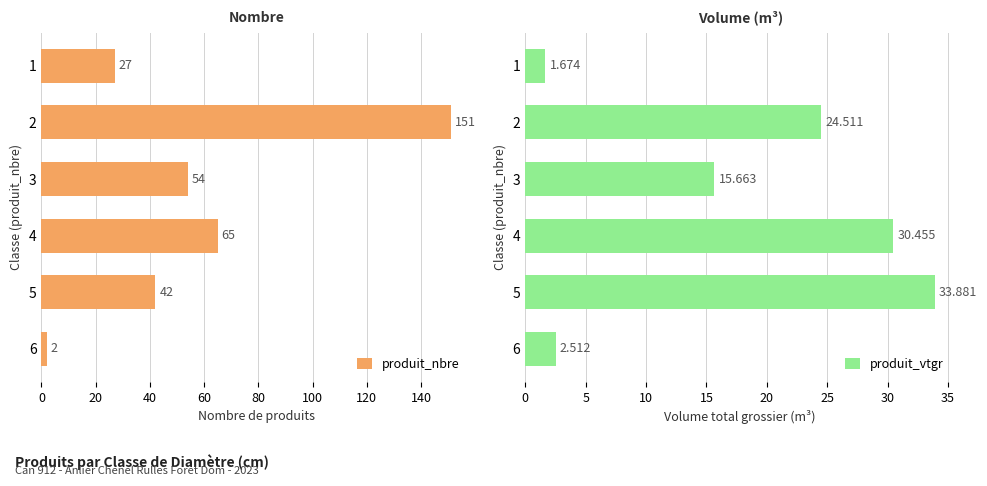

Rank the series by their maximum value, from lowest to highest.

produit_vtgr, produit_nbre